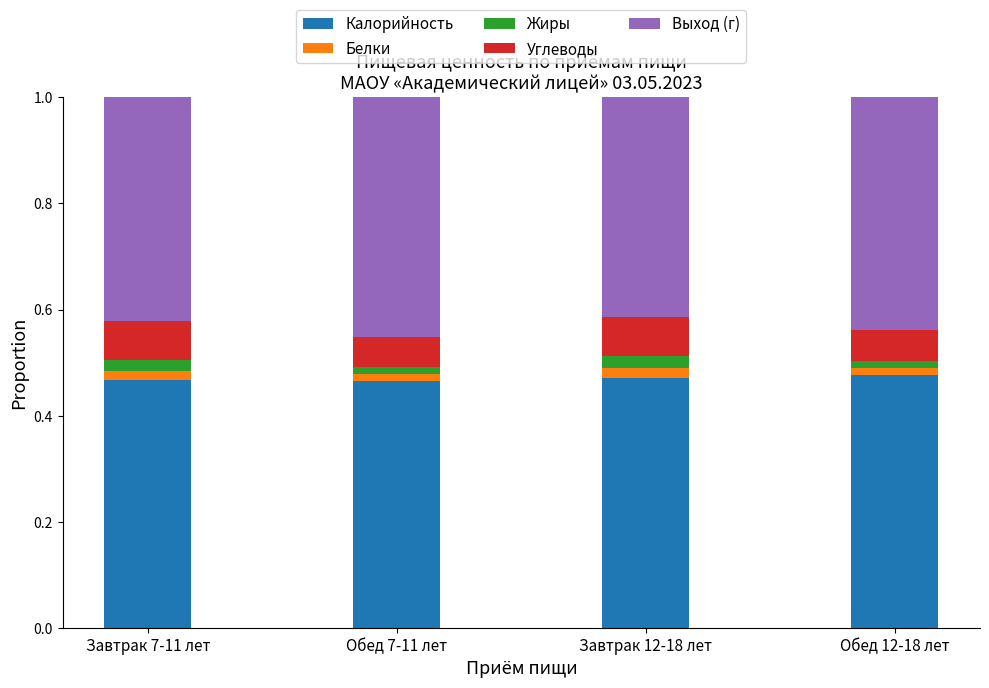

What is the total value across all series at Завтрак 12-18 лет?

1.0